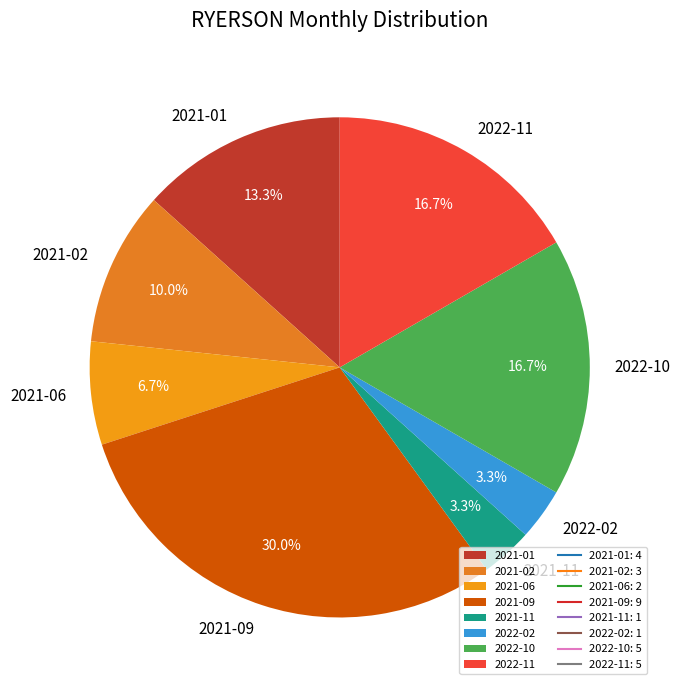

Does any single category account for the majority?

No